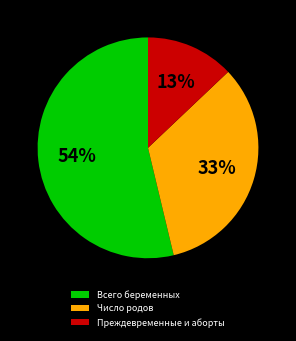

How many segments does this pie chart have?

3